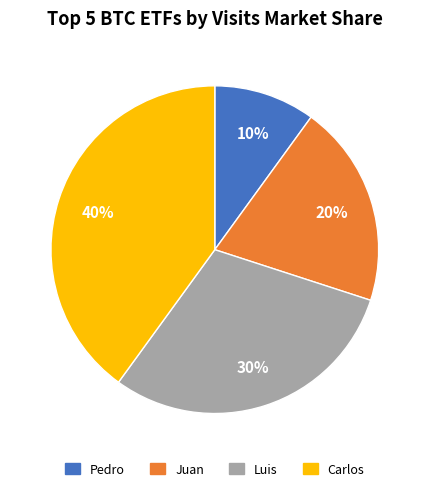

Combined, do Carlos and Juan account for over 50%?

Yes